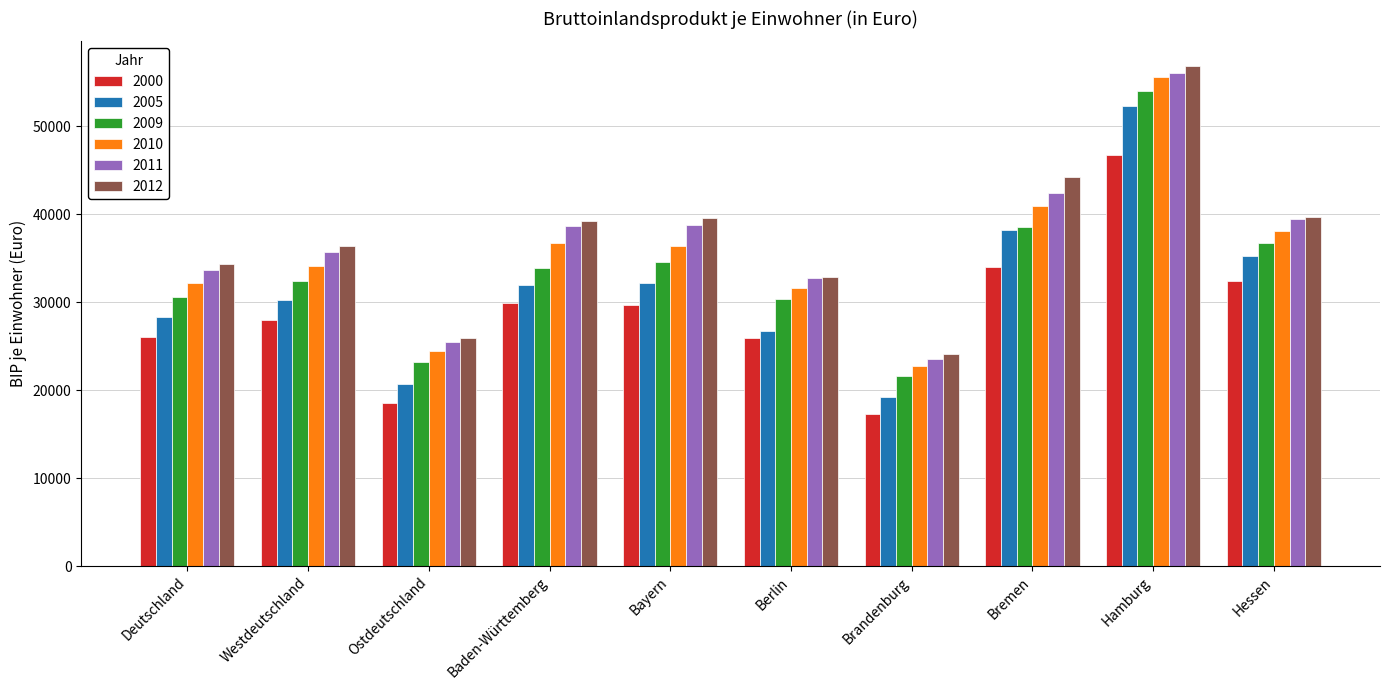

Is it true that 2011 equals 39384 at Hessen?

True